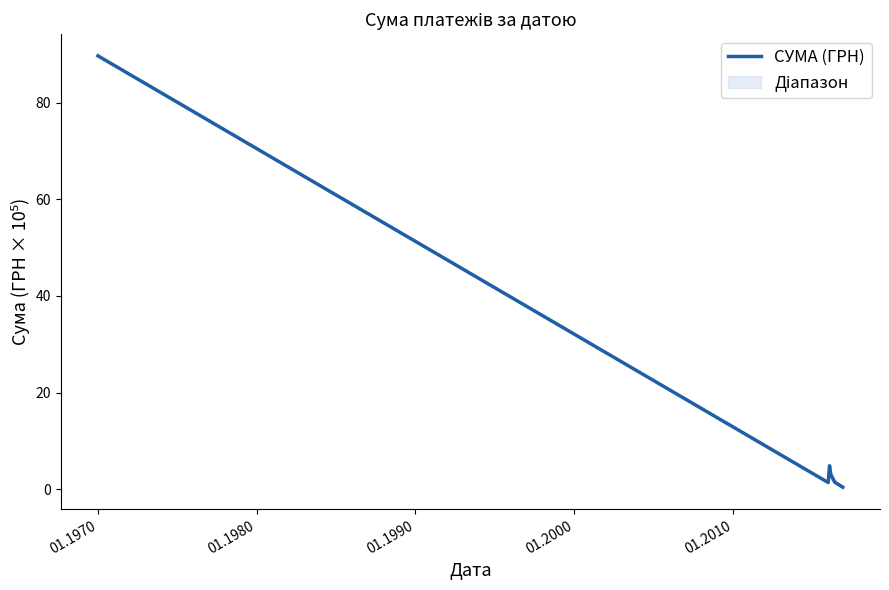

What is the average value?

16.8